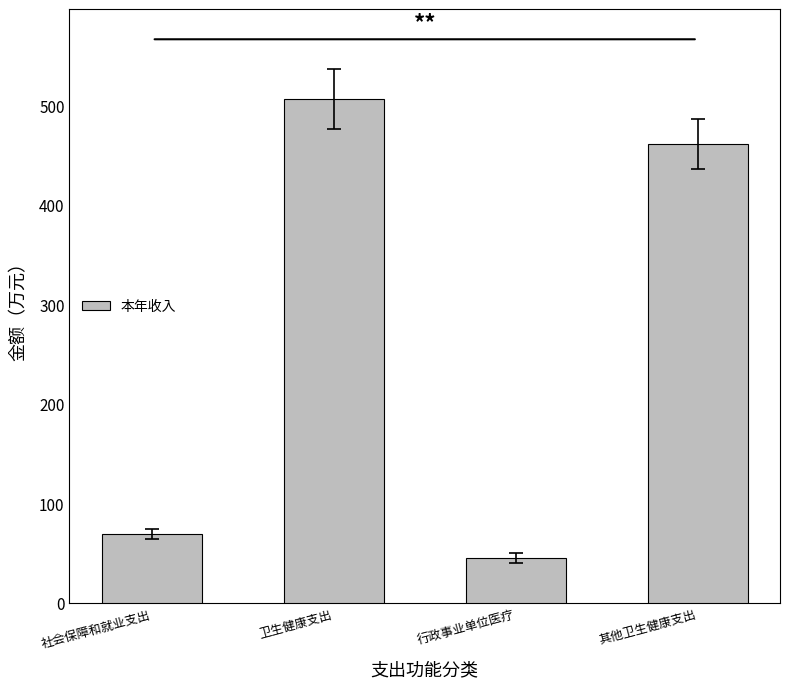

What is the change in value from 社会保障和就业支出 to 行政事业单位医疗?

-24.0